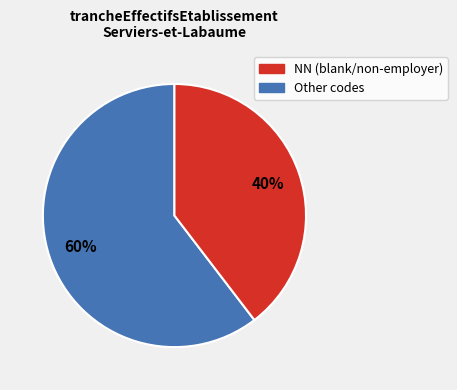

Is there any slice that represents more than half of the pie?

Yes